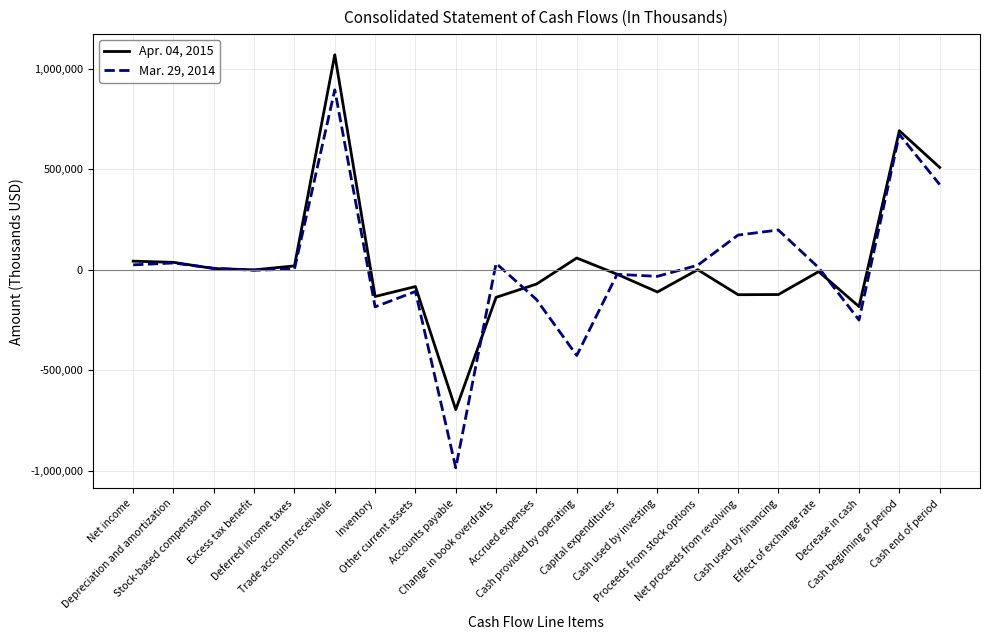

What is the total value across all series at Net income?

68108